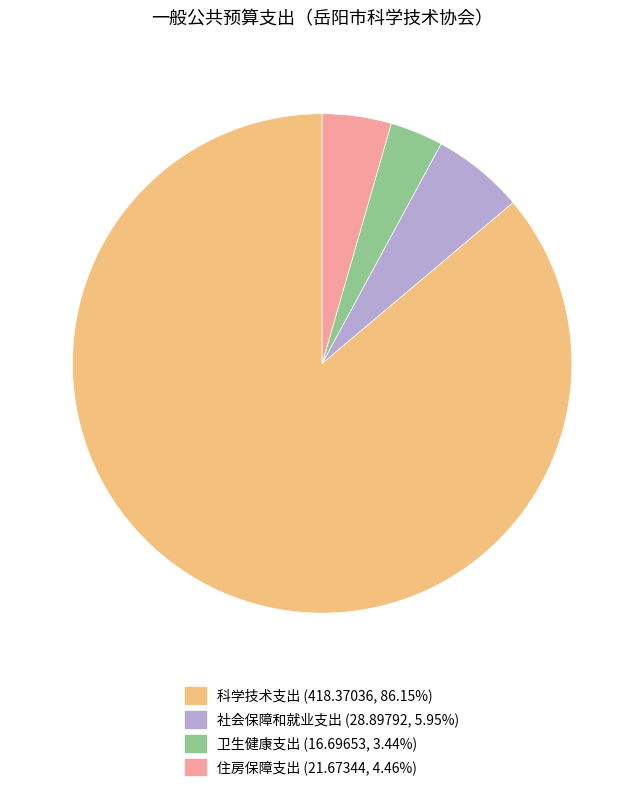

True or false: 住房保障支出 accounts for 4% of the total.

True